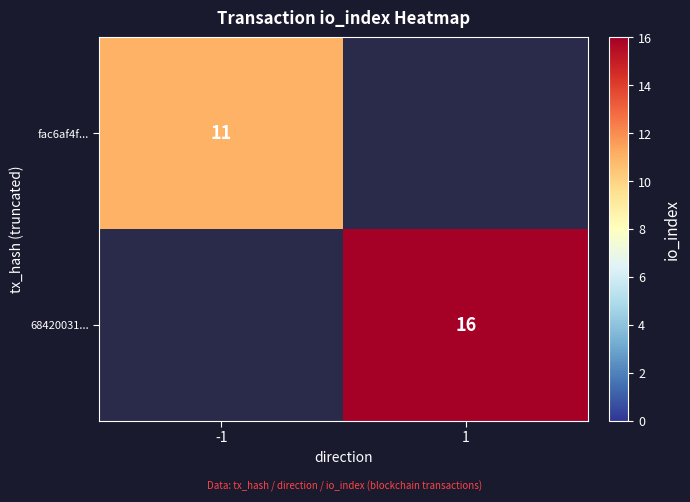

True or false: 68420031... has a value of 8 at 1.

False